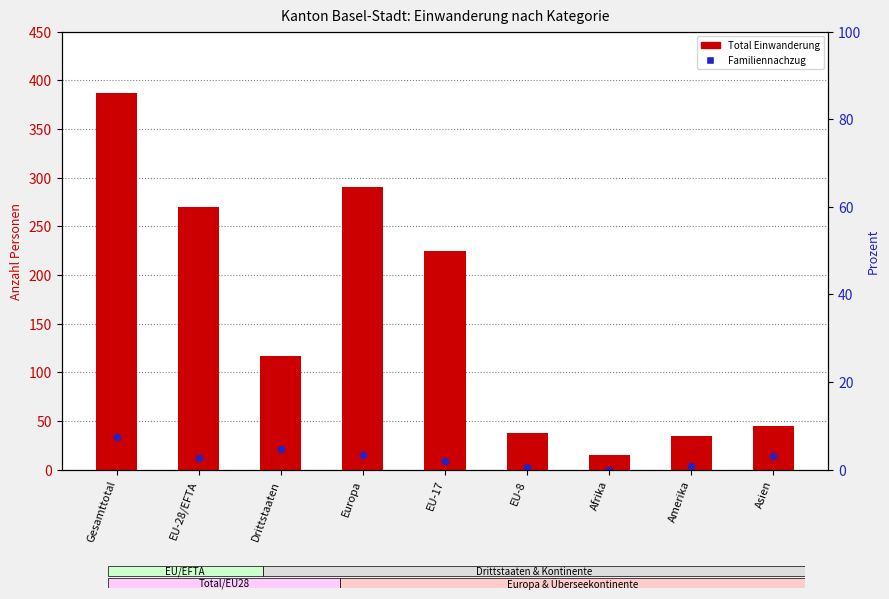

At how many categories does at least one series exceed 87?

5